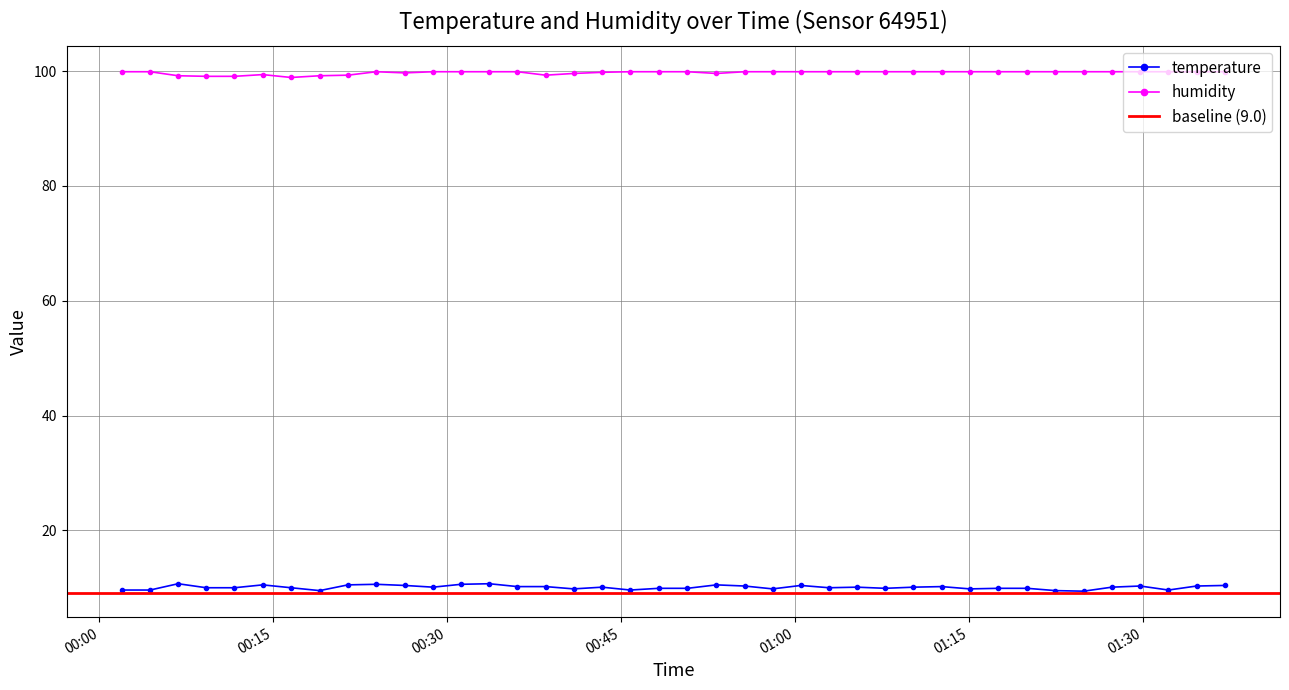

List the labels in order of humidity value, smallest first.

2023-04-25T00:16:32, 2023-04-25T00:09:13, 2023-04-25T00:11:39, 2023-04-25T00:06:47, 2023-04-25T00:19:00, 2023-04-25T00:21:26, 2023-04-25T00:38:30, 2023-04-25T00:14:05, 2023-04-25T00:40:55, 2023-04-25T00:53:14, 2023-04-25T00:26:20, 2023-04-25T00:43:22, 2023-04-25T00:01:55, 2023-04-25T00:04:22, 2023-04-25T00:23:53, 2023-04-25T00:28:47, 2023-04-25T00:31:12, 2023-04-25T00:33:38, 2023-04-25T00:36:04, 2023-04-25T00:45:48, 2023-04-25T00:48:15, 2023-04-25T00:50:44, 2023-04-25T00:55:40, 2023-04-25T00:58:05, 2023-04-25T01:00:31, 2023-04-25T01:02:57, 2023-04-25T01:05:22, 2023-04-25T01:07:48, 2023-04-25T01:10:14, 2023-04-25T01:12:40, 2023-04-25T01:15:06, 2023-04-25T01:17:34, 2023-04-25T01:20:03, 2023-04-25T01:22:29, 2023-04-25T01:24:55, 2023-04-25T01:27:21, 2023-04-25T01:29:48, 2023-04-25T01:32:14, 2023-04-25T01:34:40, 2023-04-25T01:37:06